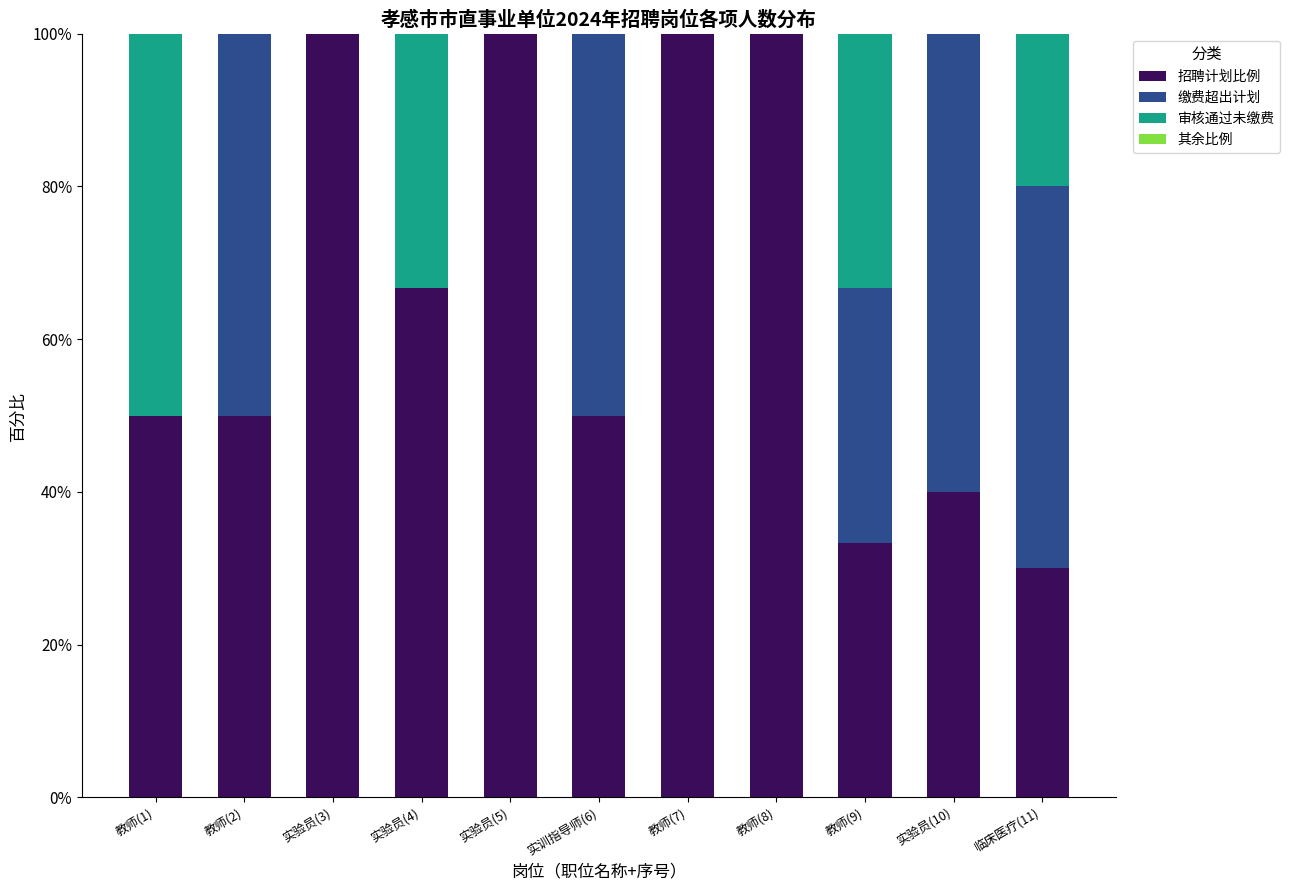

What is the label of the 8th bar from the right?

实验员(4)